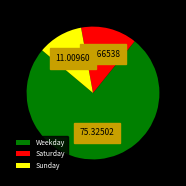

Rank the categories by value from lowest to highest.

Sunday, Saturday, Weekday